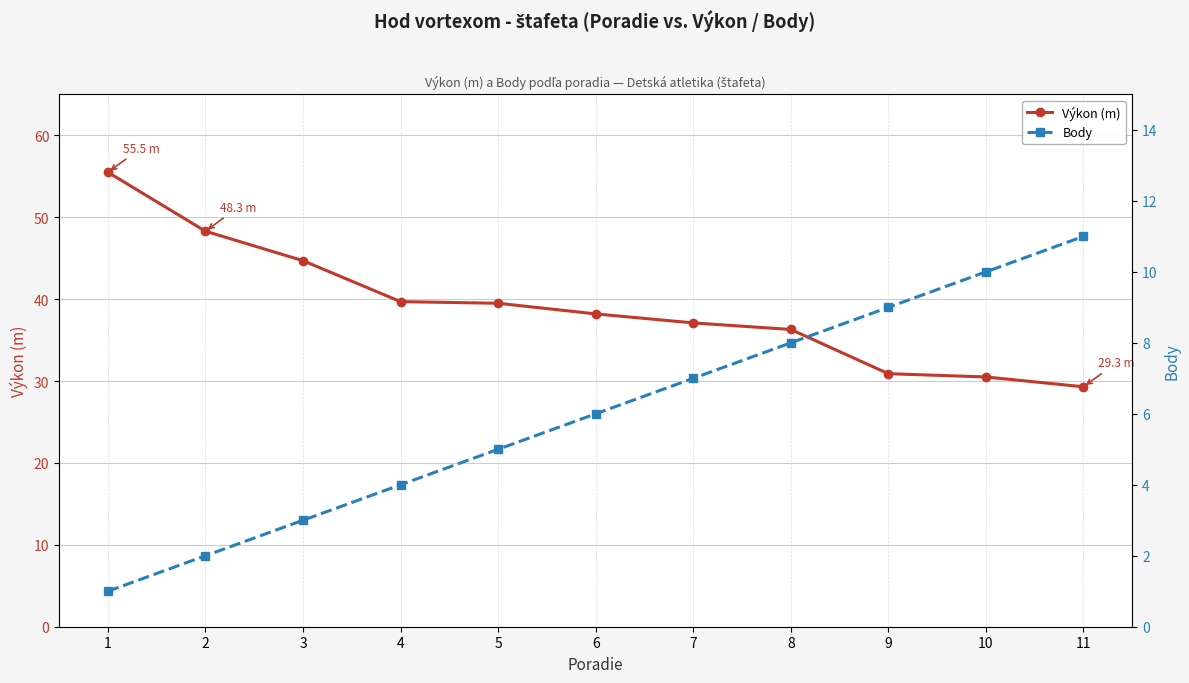

How many values in the Výkon (m) series exceed 38?

6